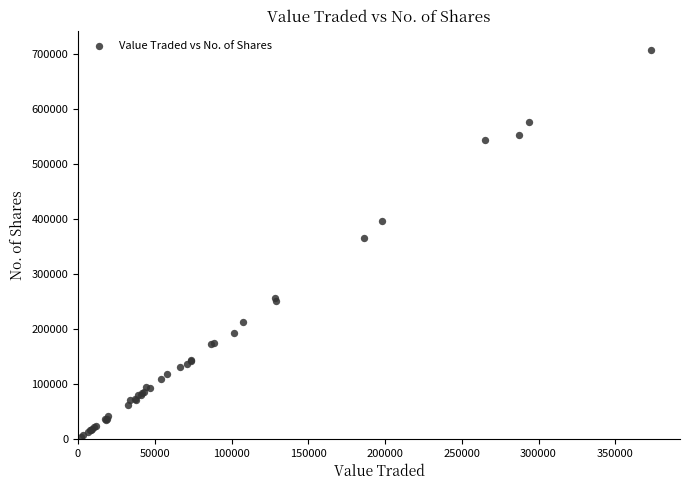

What Y value in the scatter plot is closest to 355242?

365566